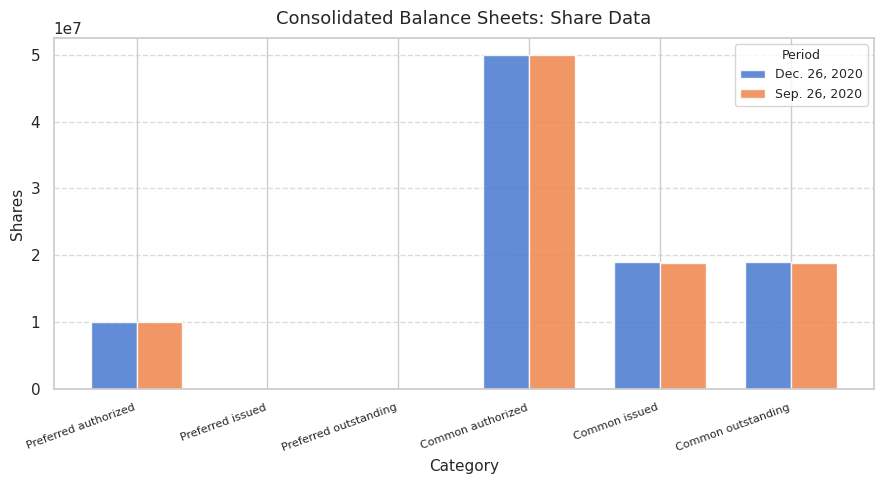

The value of Dec. 26, 2020 at Preferred outstanding is 0. True or false?

True